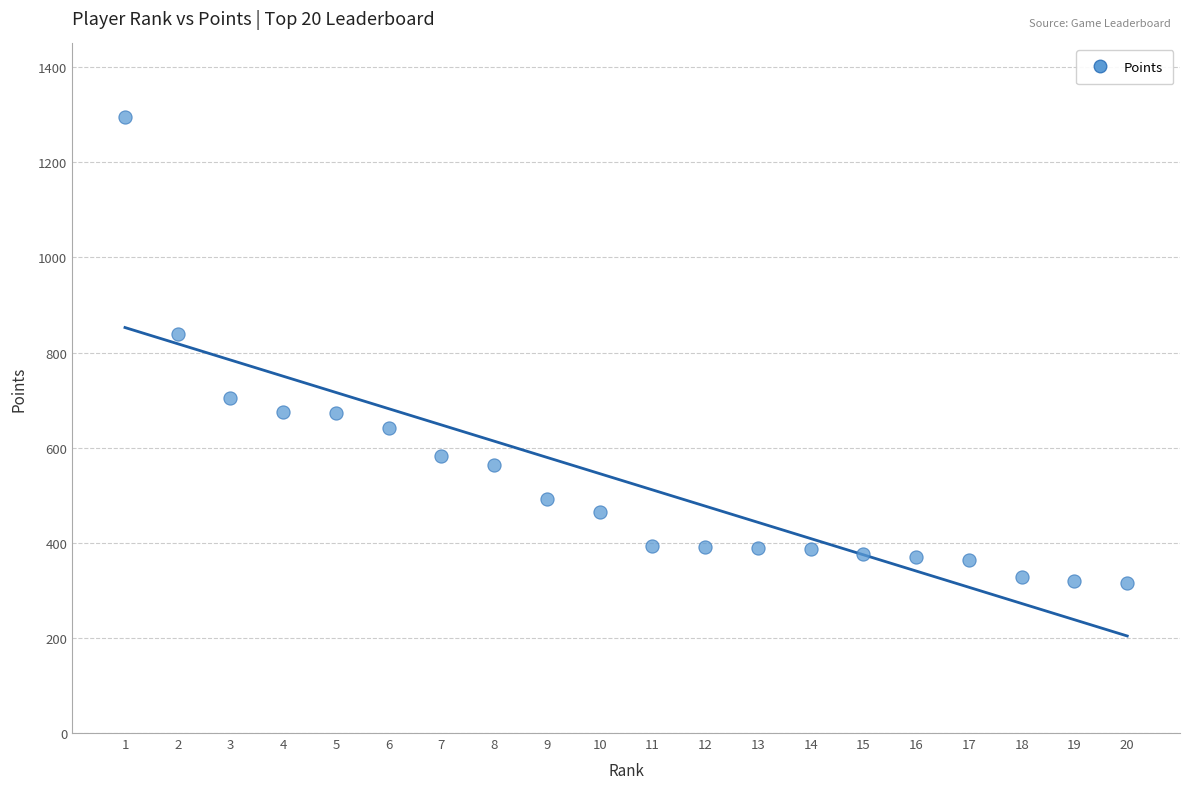

What Y value in the scatter plot is closest to 805?

840